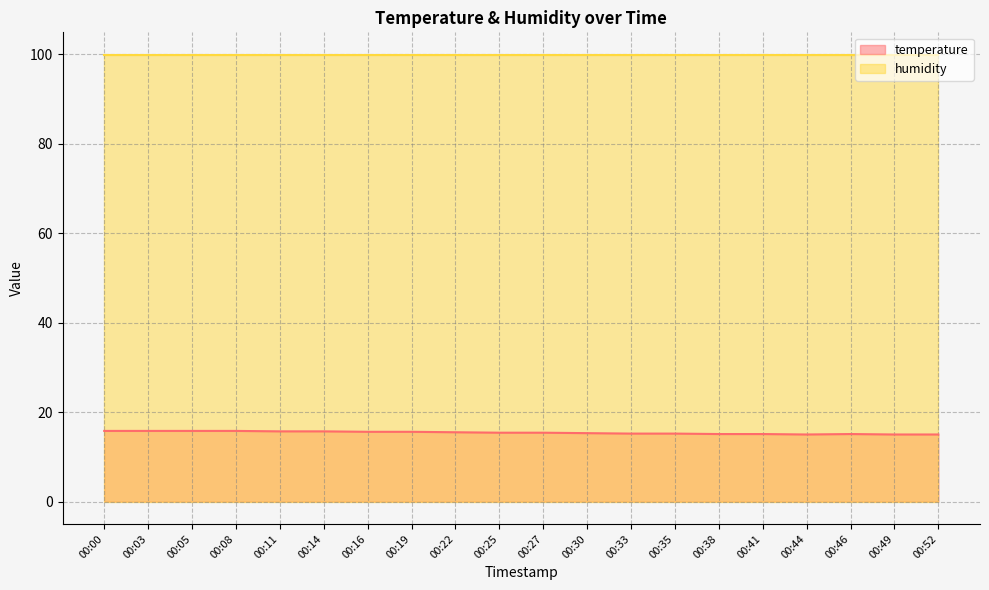

Reading left to right, what are all the values shown in this chart?

15.8	15.8	15.8	15.8	15.7	15.7	15.6	15.6	15.5	15.4	15.4	15.3	15.2	15.2	15.1	15.1	15.0	15.1	15.0	15.0